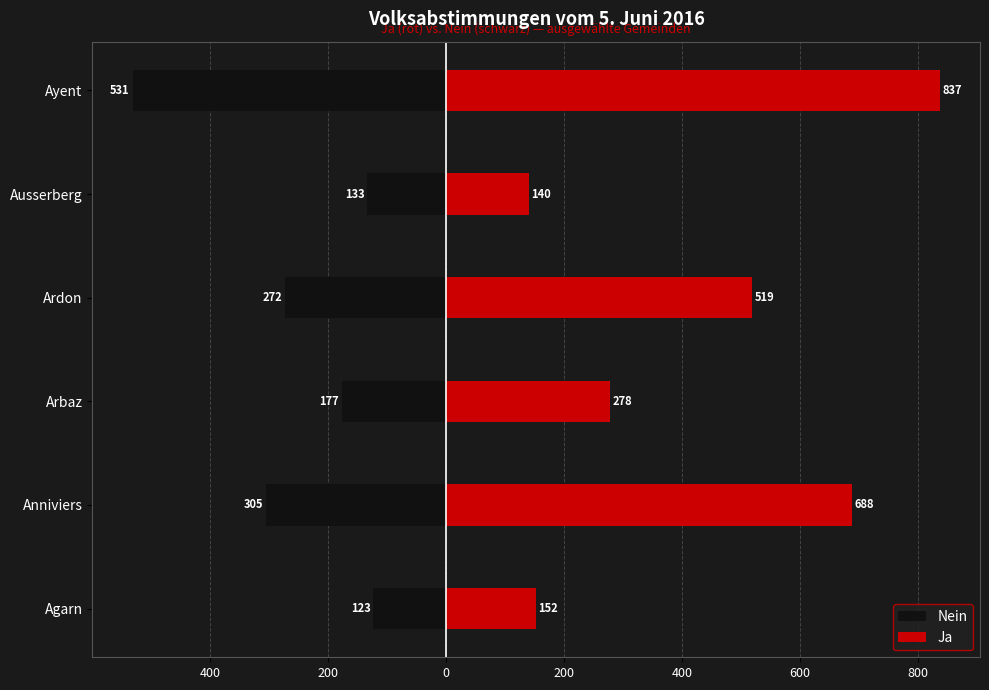

What is the difference between the maximum and minimum values in the Nein series?

408